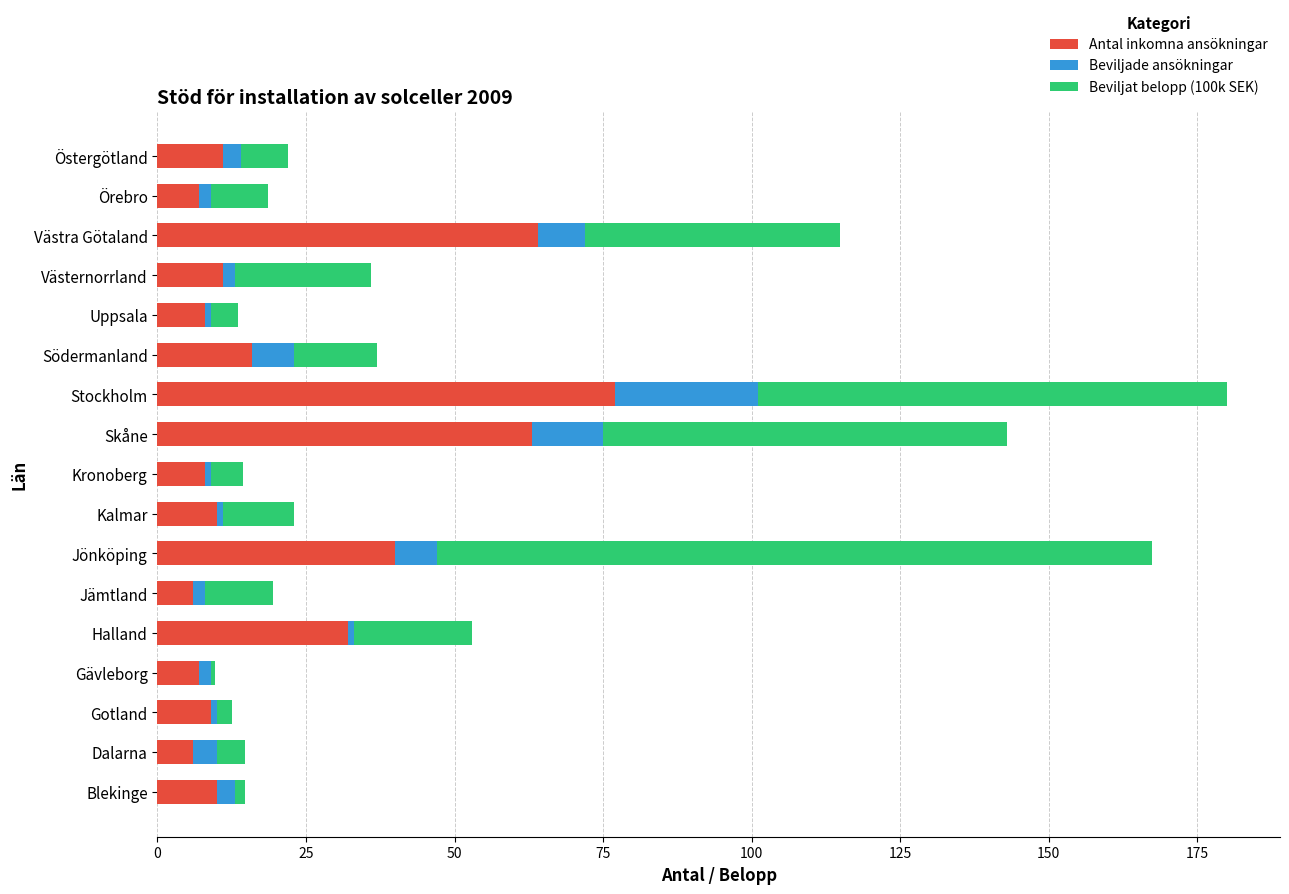

Is it true that Antal inkomna ansökningar equals 6.0 at Dalarna?

True